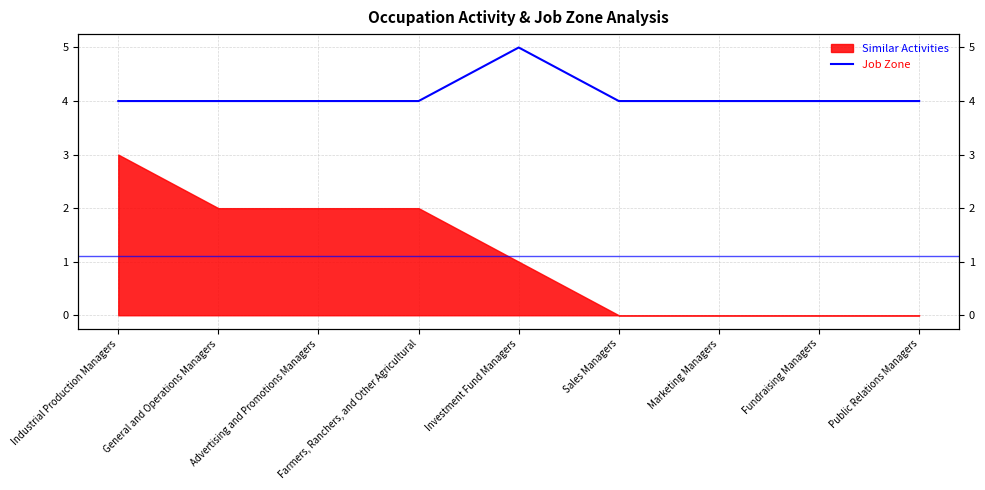

Reading left to right, list all the values displayed in this chart.

Industrial Production Managers=4	General and Operations Managers=4	Advertising and Promotions Managers=4	Farmers, Ranchers, and Other Agricultural=4	Investment Fund Managers=5	Sales Managers=4	Marketing Managers=4	Fundraising Managers=4	Public Relations Managers=4